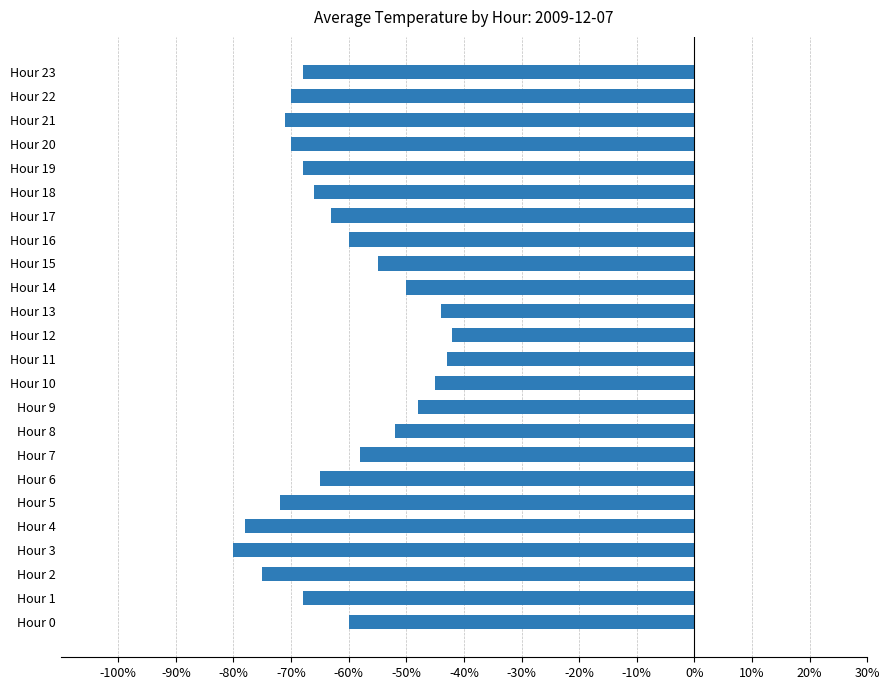

Does the chart contain any negative values?

Yes